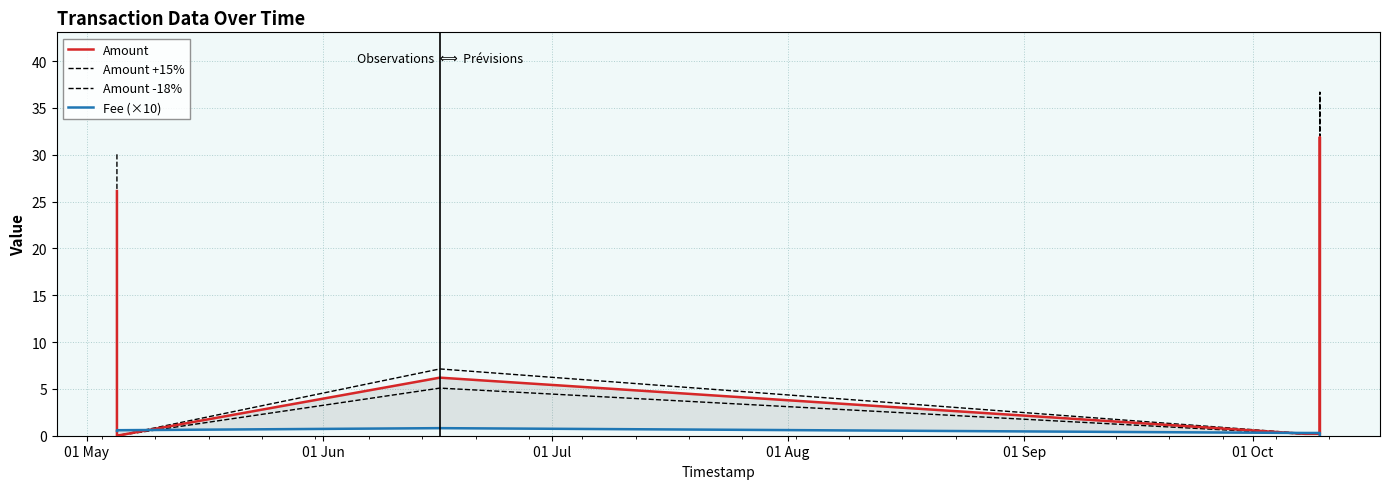

What position from the left is 01 Aug?

4